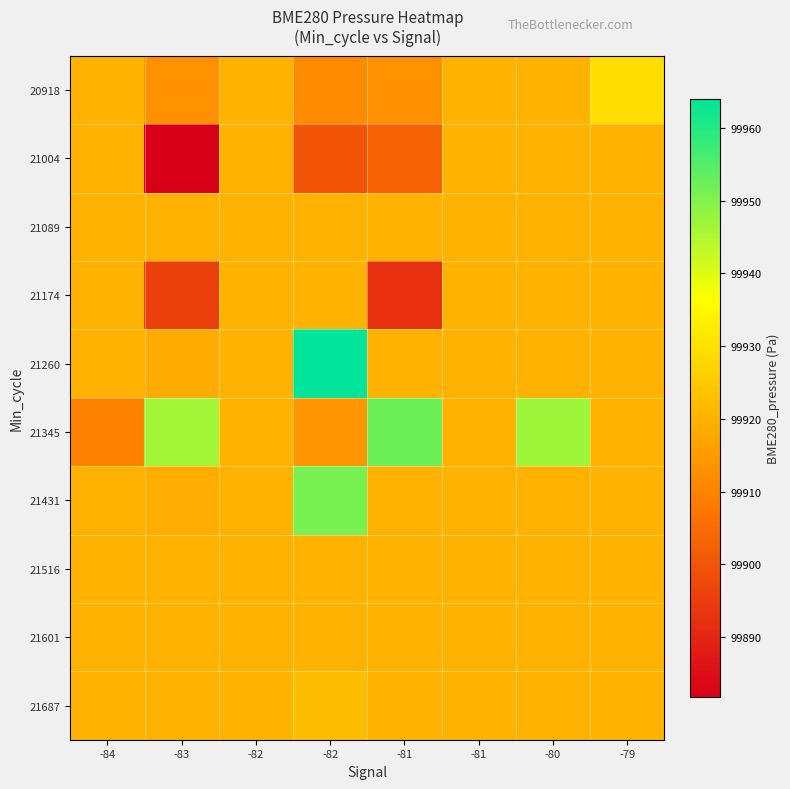

What is the spread (max minus min) of values at -81?

59.8